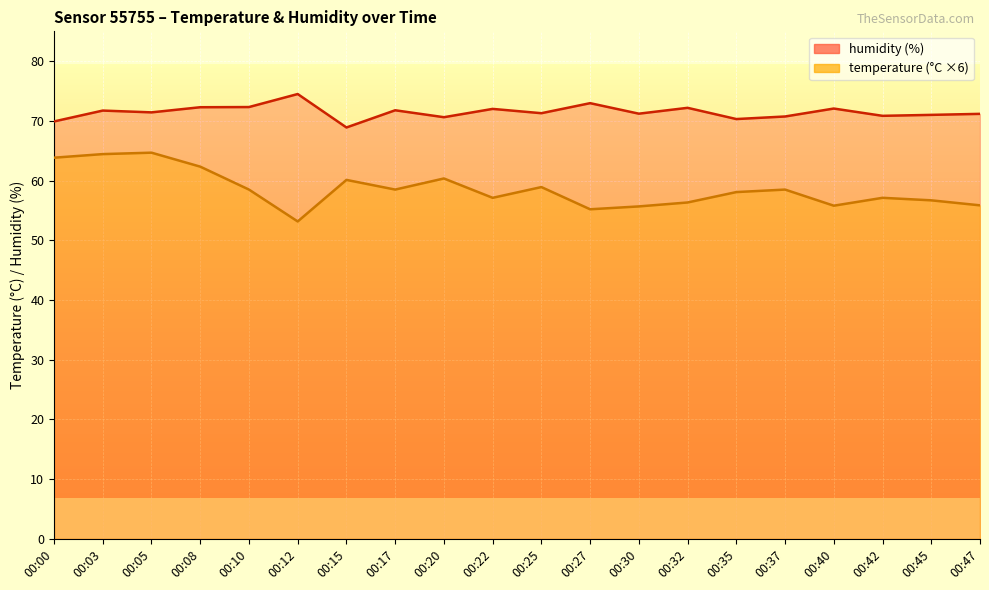

What is the difference between the maximum and second lowest values in the humidity series?

4.6